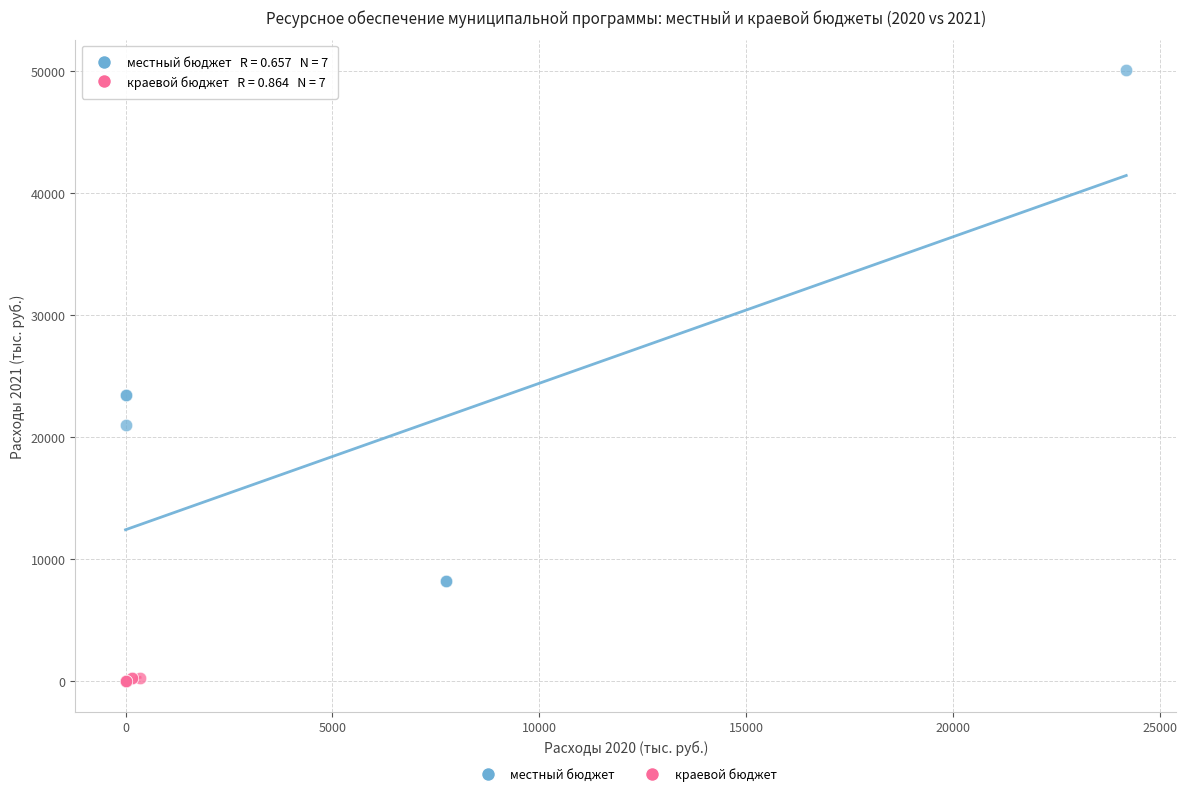

Which series contains the highest Y value?

местный бюджет